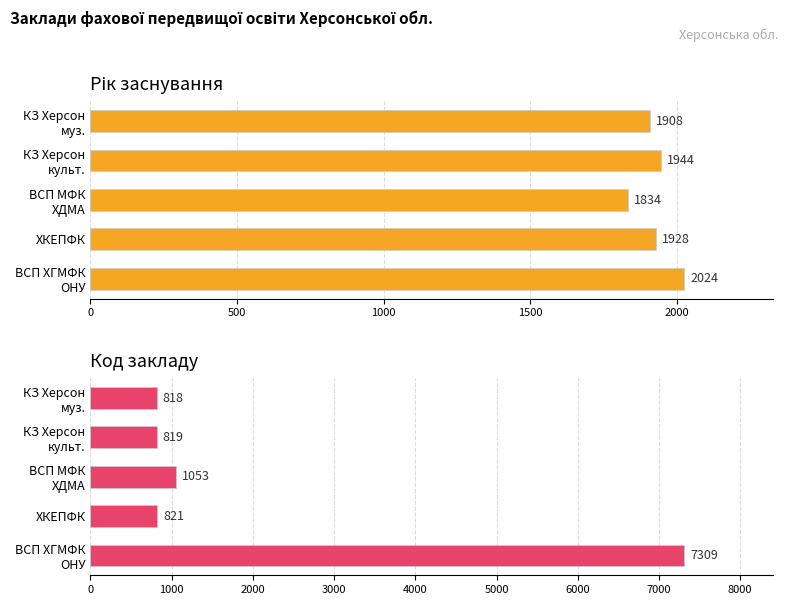

What is the highest value of the Код series?

7309